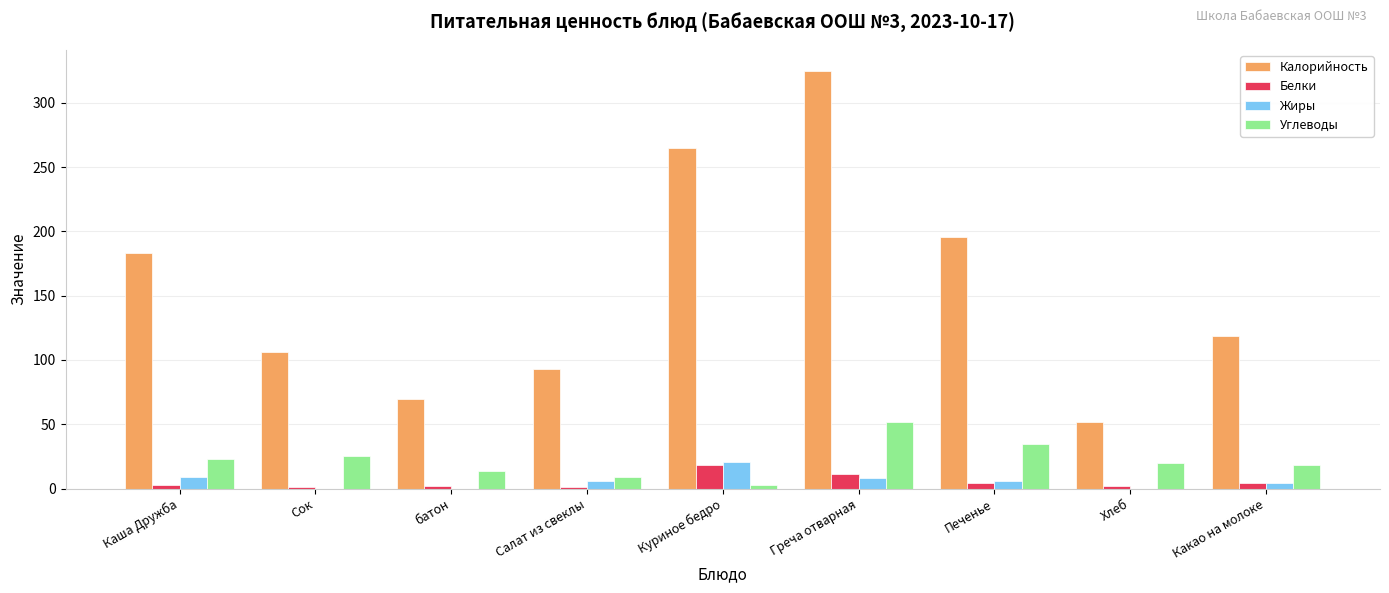

Between Куриное бедро and Печенье, which series saw the biggest shift?

Калорийность